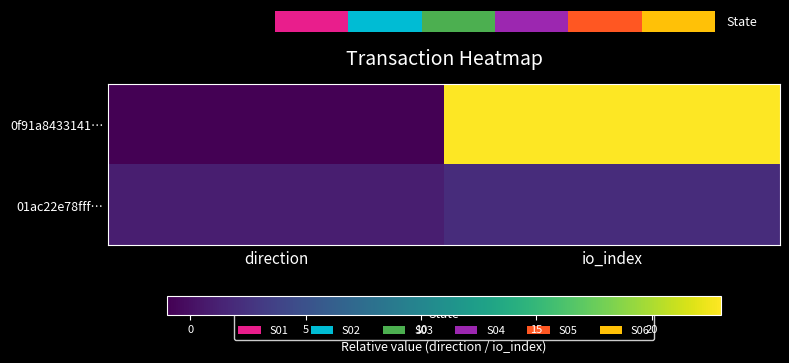

How many positive values does the 0f91a8433141… series have?

1